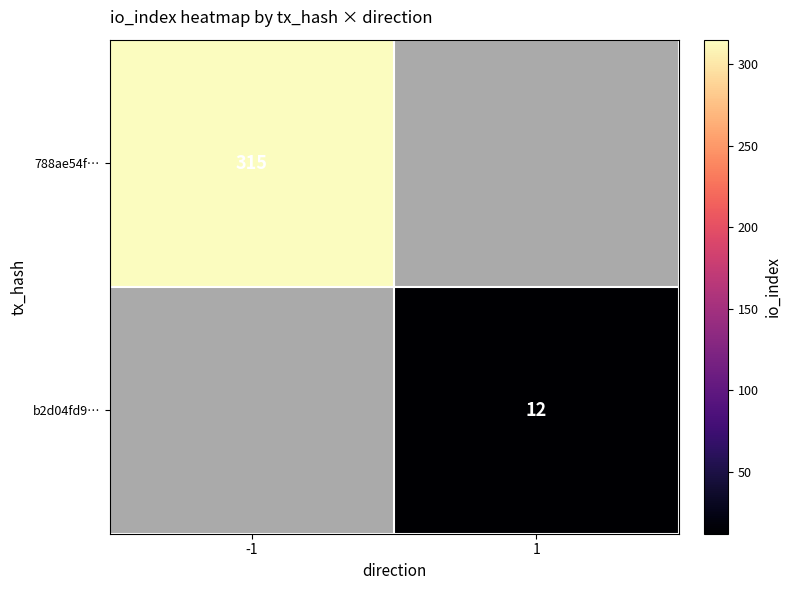

What is the greatest value displayed?

315.0